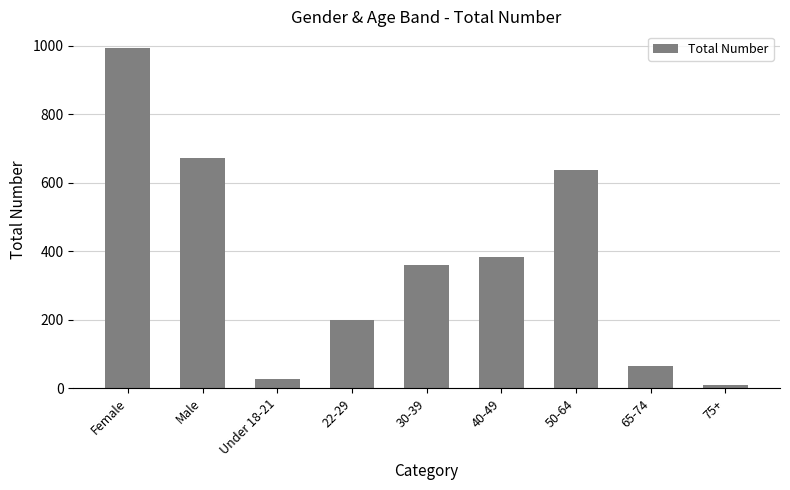

At which label is the value closest to 501?

40-49